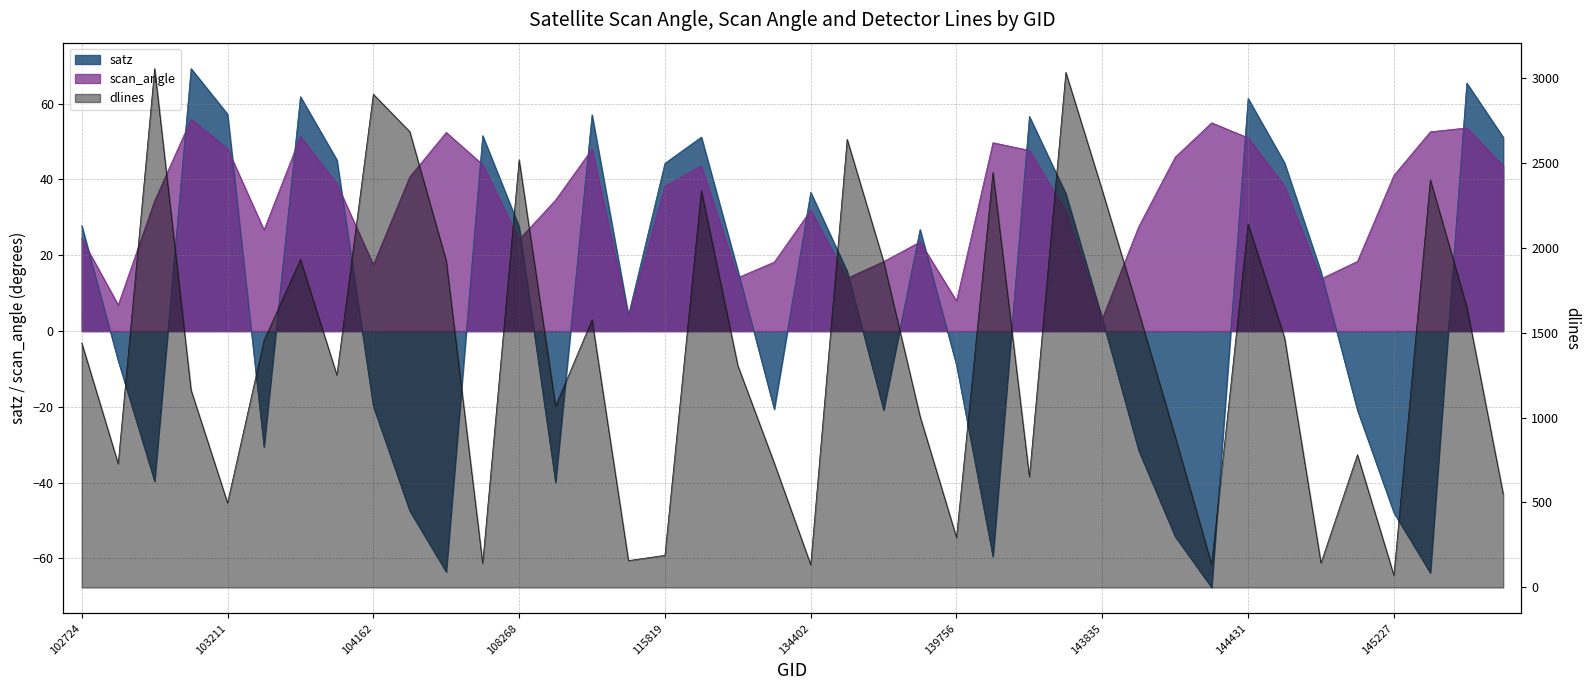

Where is the first local maximum for dlines?

102964